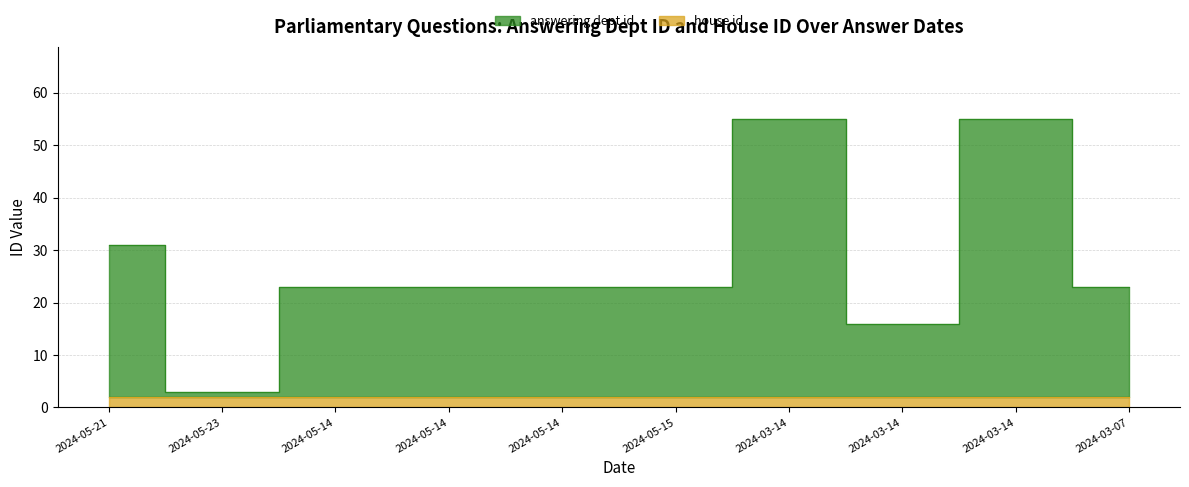

The value at 2024-05-15 is 37. True or false?

False